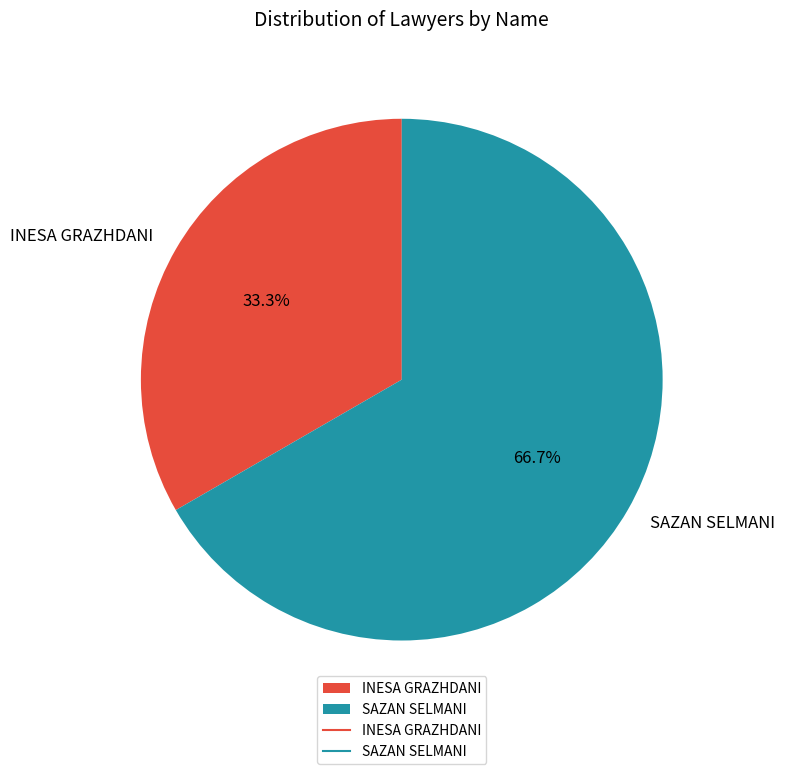

Rank the categories by value from lowest to highest.

INESA GRAZHDANI, SAZAN SELMANI